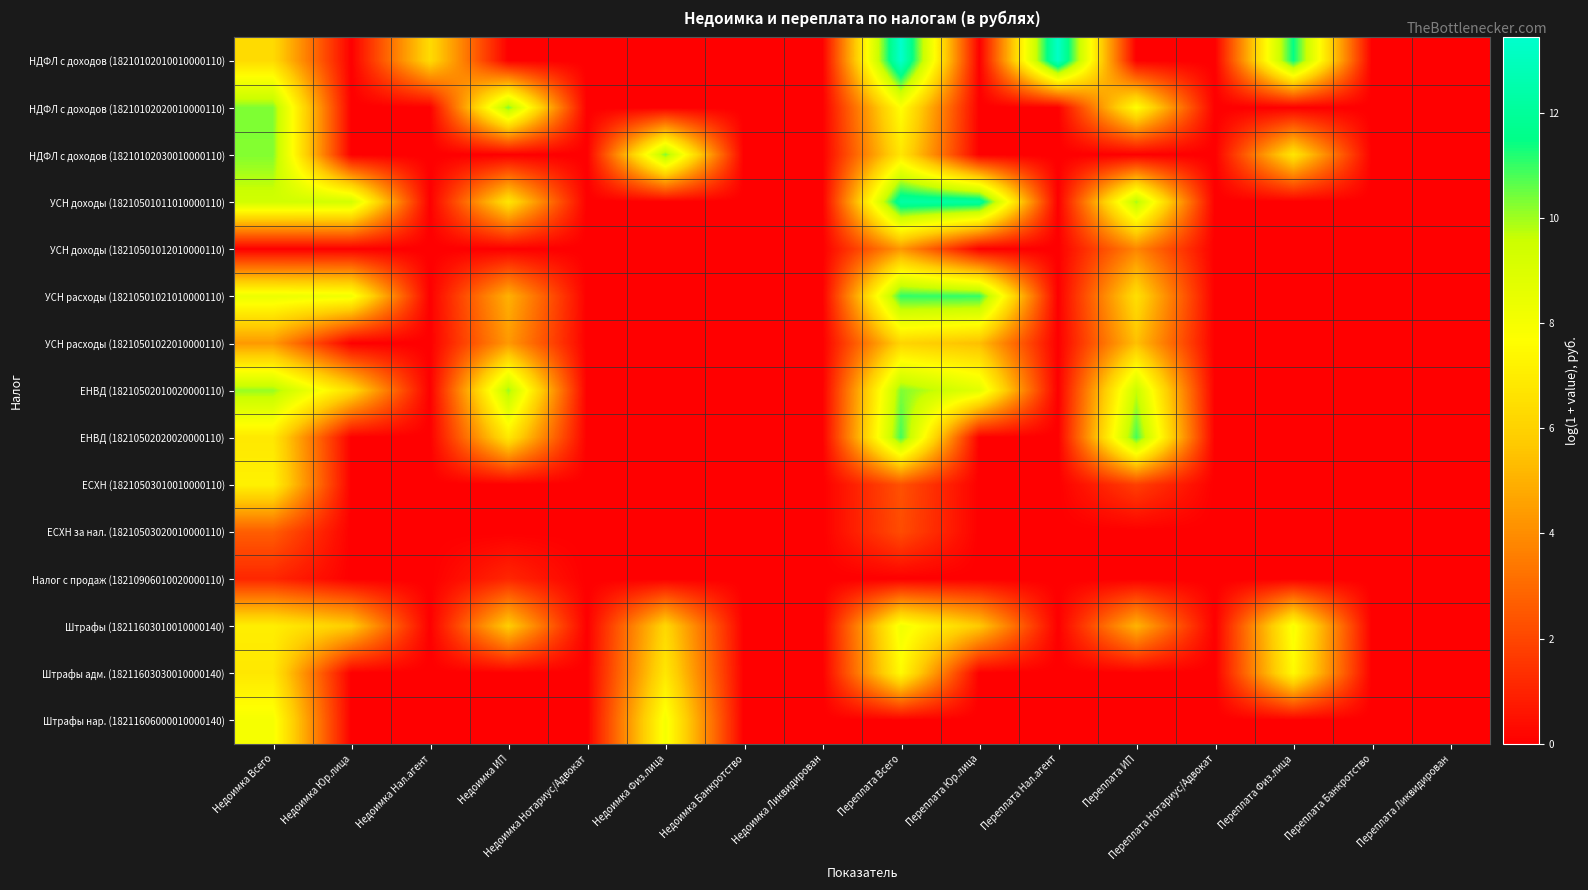

How many categories are shown in the chart?

16